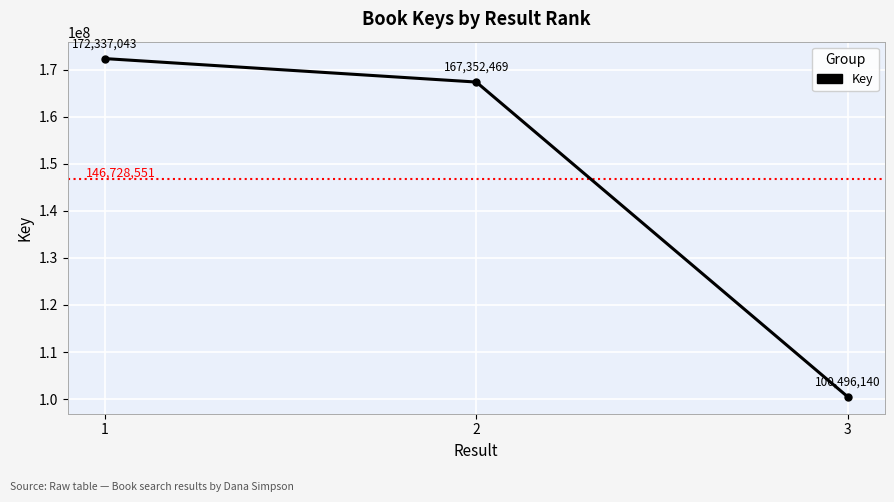

How many data points are less than 167352469?

1